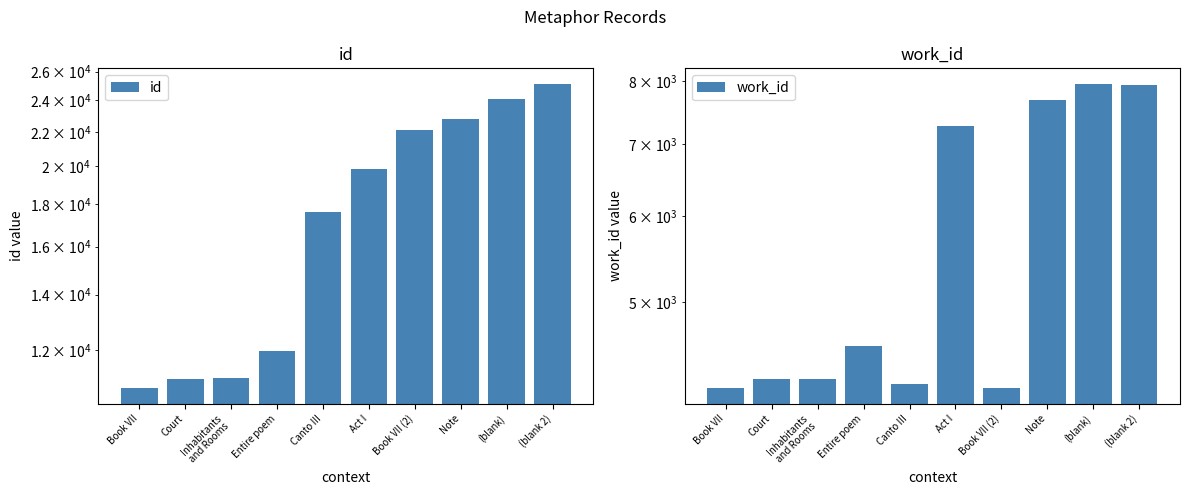

Is the value of id at Canto III greater than the value of work_id at Canto III?

Yes